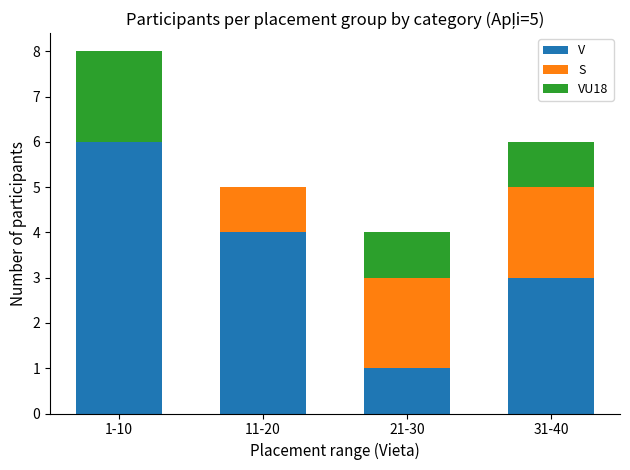

The V series shows 2 at 1-10. True or false?

False